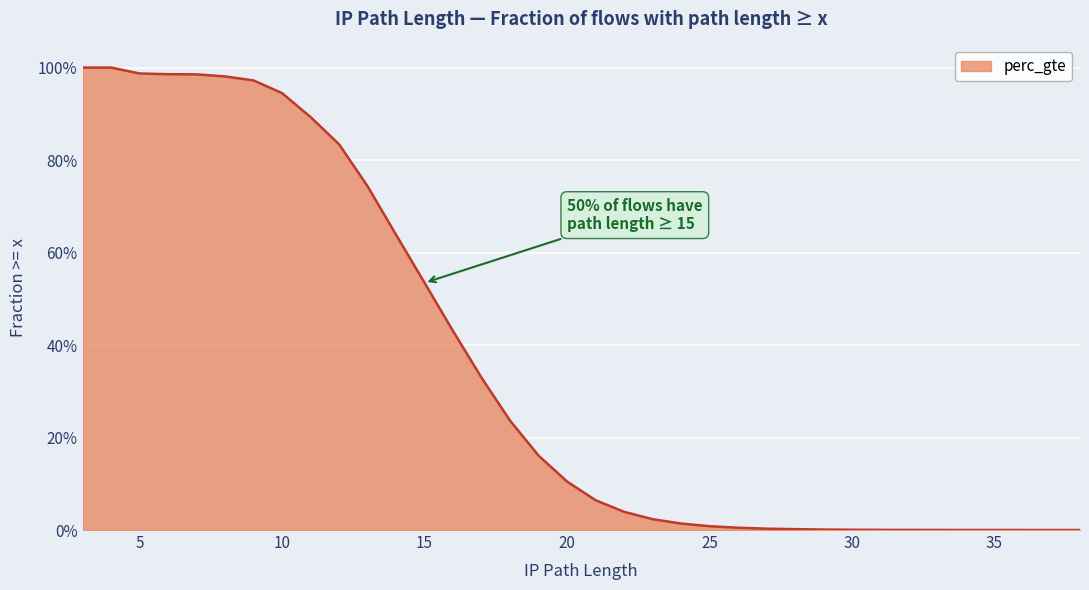

At which label is the value closest to 0?

38